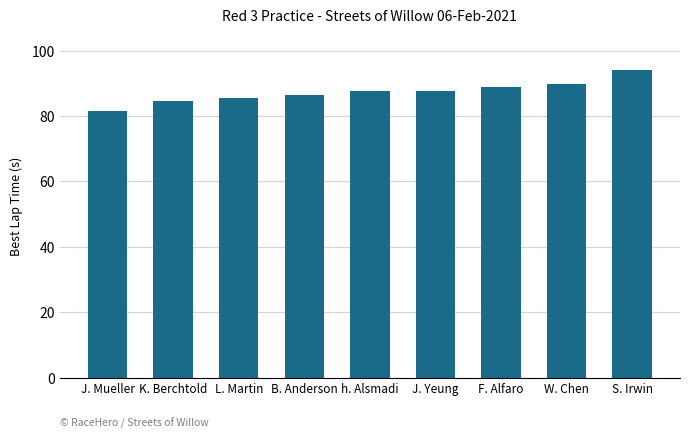

What is the approximate value at L. Martin?

85.5